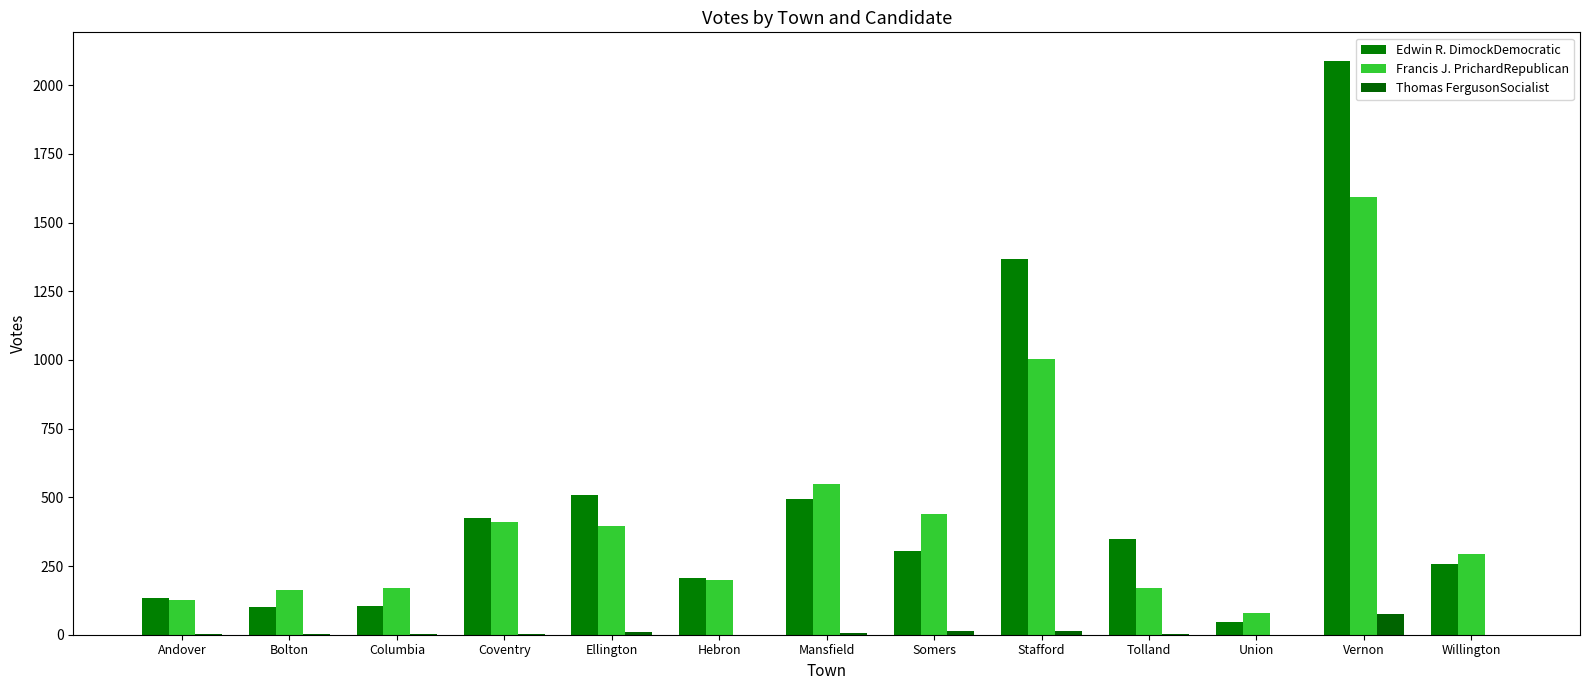

What is the sum of all Edwin R. DimockDemocratic values?

6387